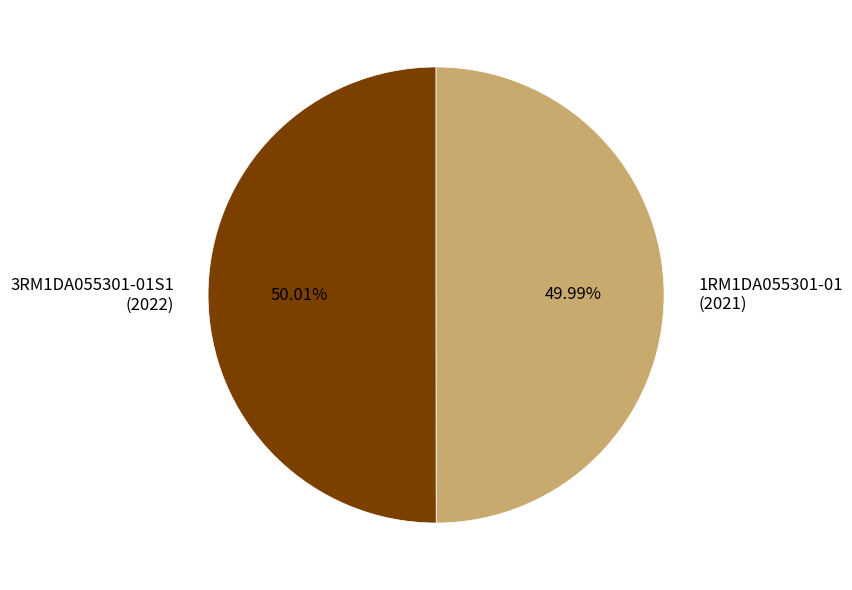

What percentage is NOT represented by 3RM1DA055301-01S1?

50.0%